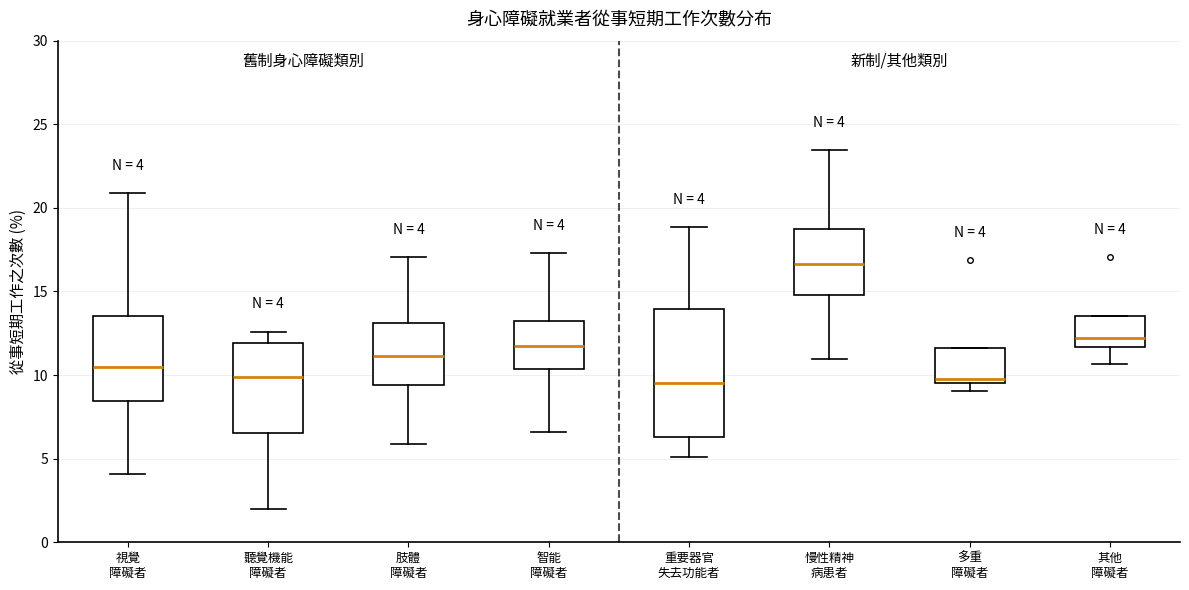

Comparing the boxes themselves (not the whiskers), which one is the tallest?

重要器官 失去功能者